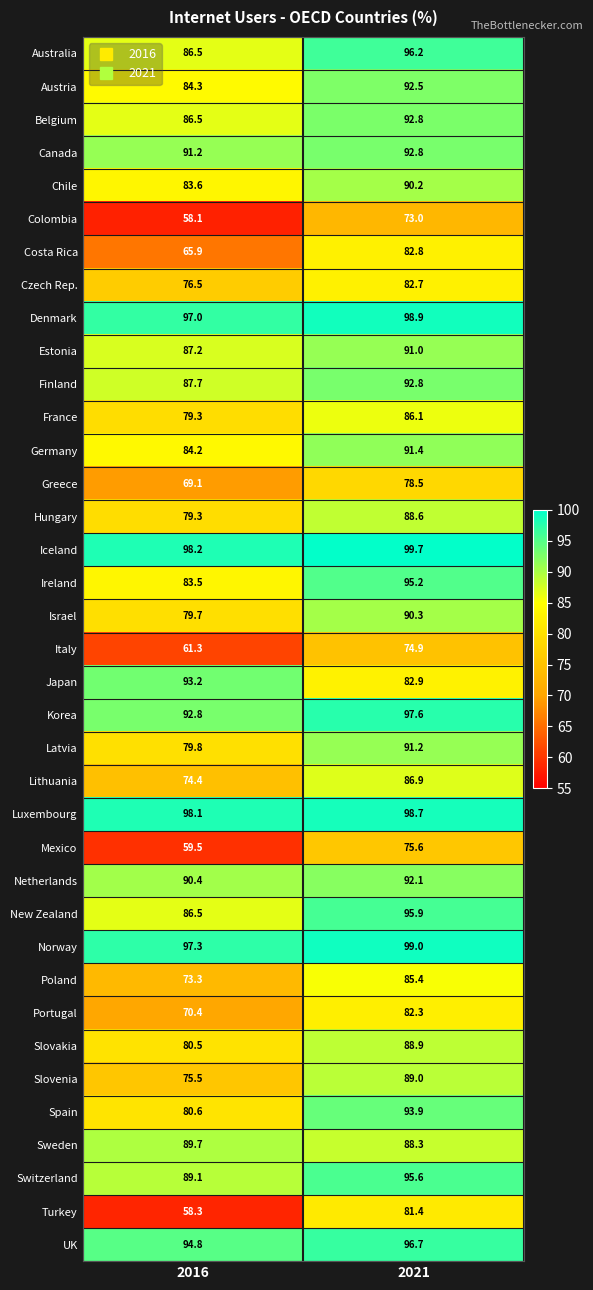

Is the value of Estonia at 2021 greater than the value of Lithuania at 2016?

Yes